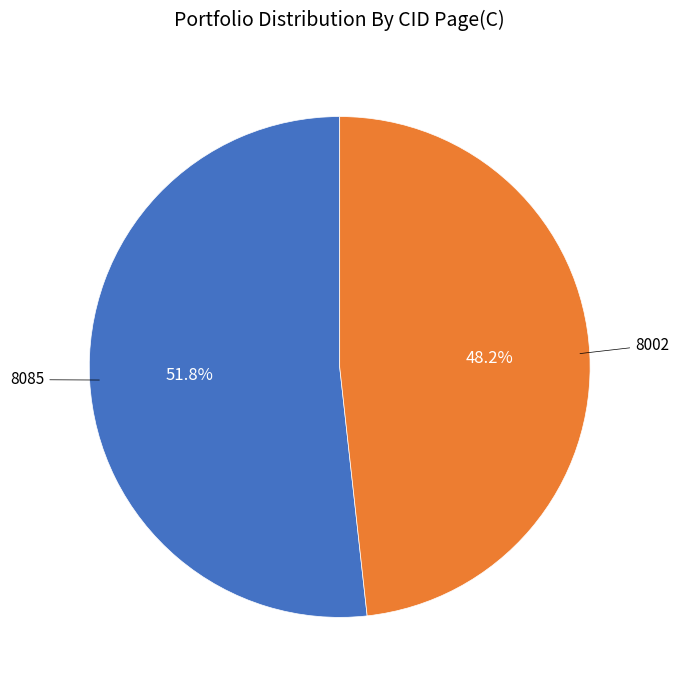

Is the sum of 8085 and 8002 greater than half?

Yes